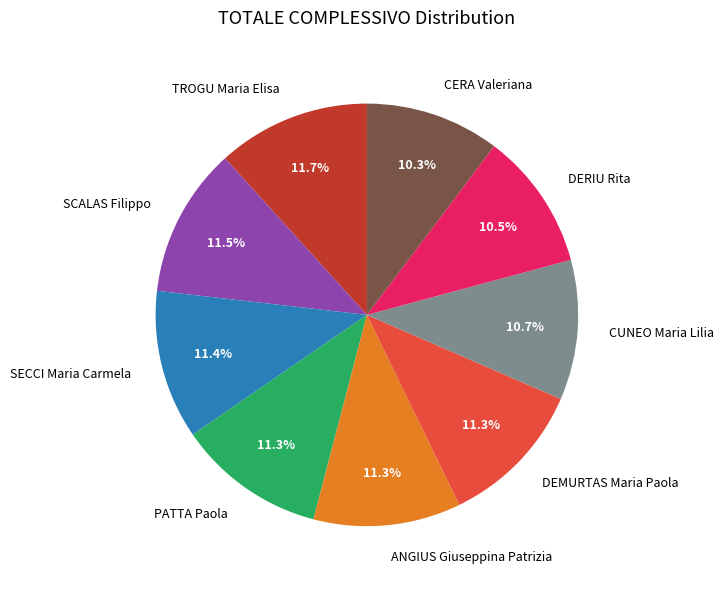

To the nearest percent, what is the difference between the largest and smallest slice percentages?

1%